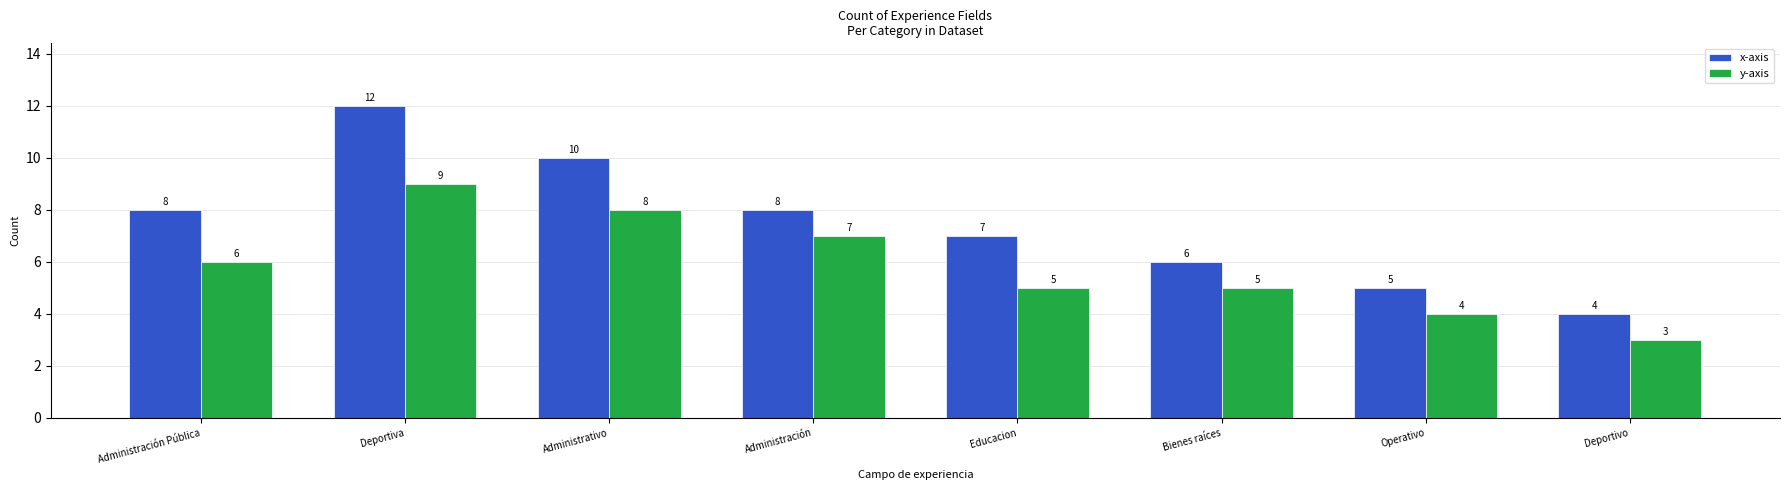

What is the maximum value for x-axis?

12